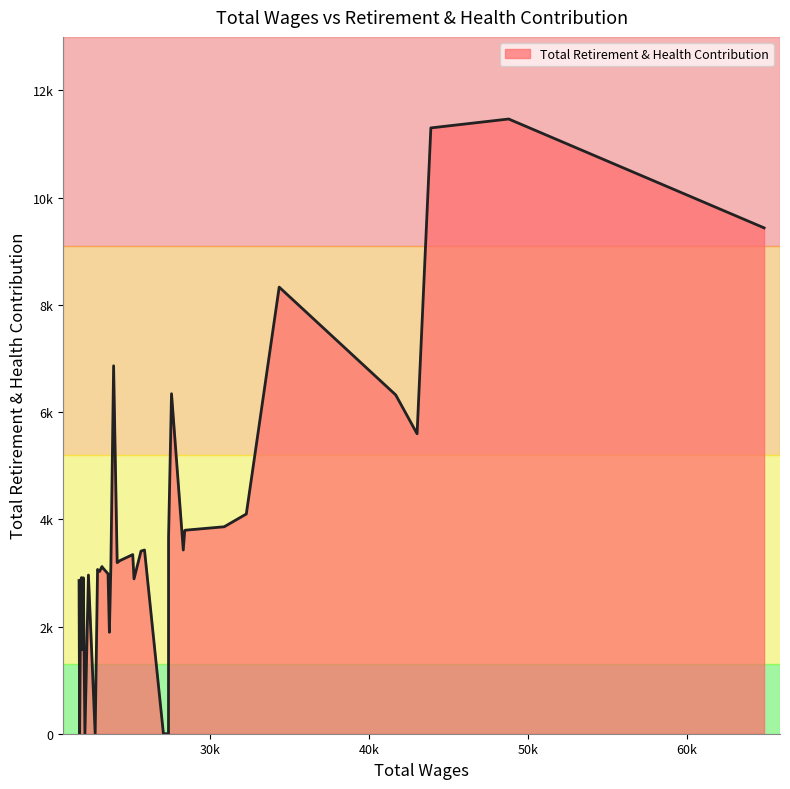

Is it true that the value at 41681 is 6321?

True